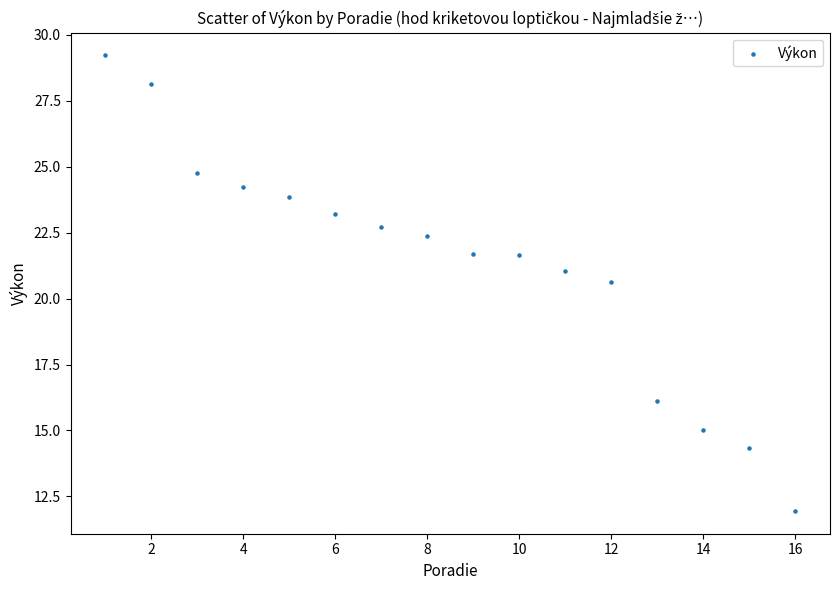

What Y value in the scatter plot is closest to 20?

20.6